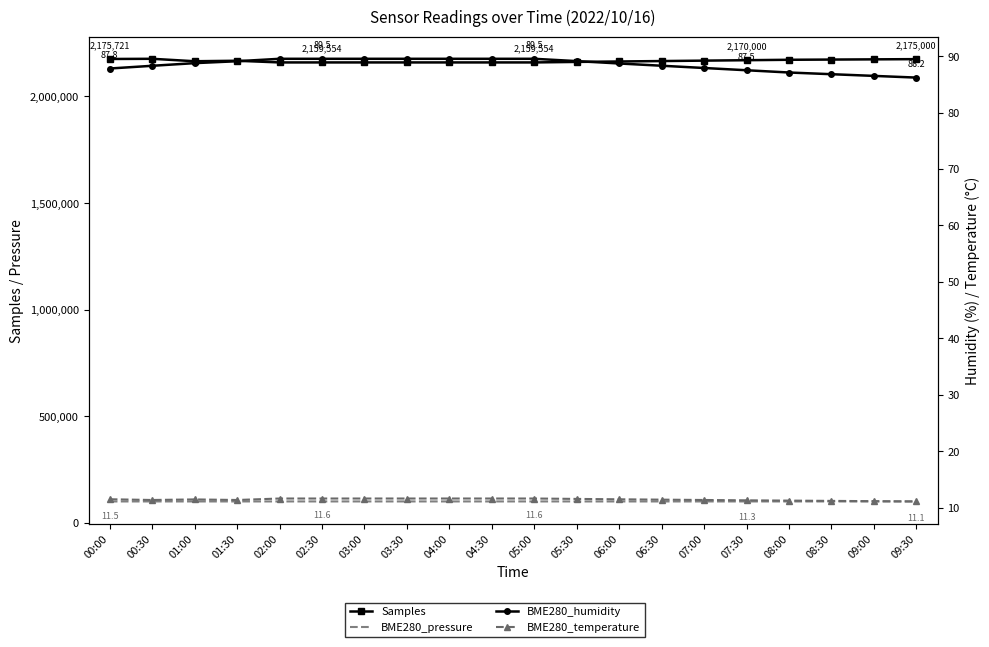

What are all the series names shown in the legend?

Samples, BME280_pressure, BME280_humidity, BME280_temperature